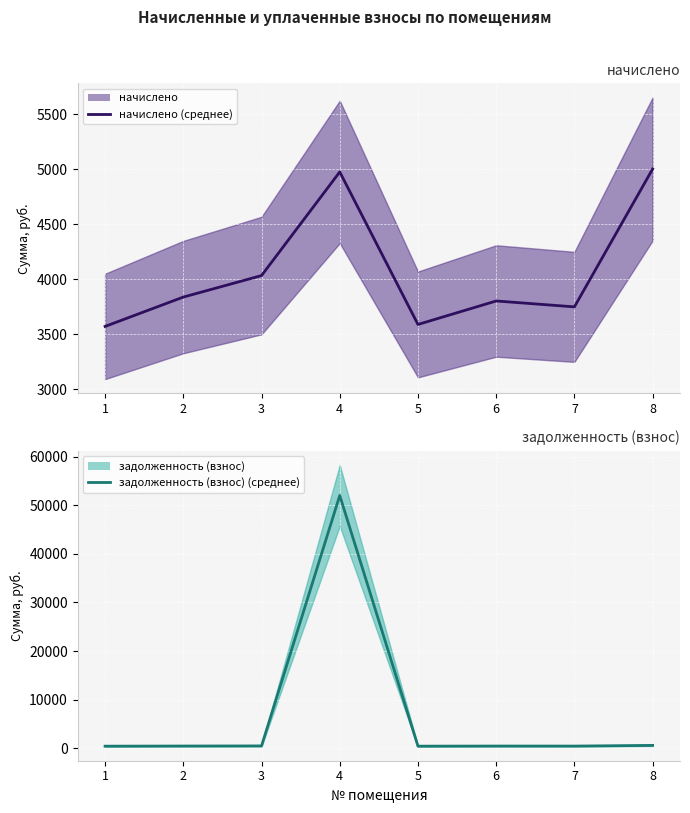

True or false: задолженность (взнос) (line) and начислено (line) intersect in this chart.

True